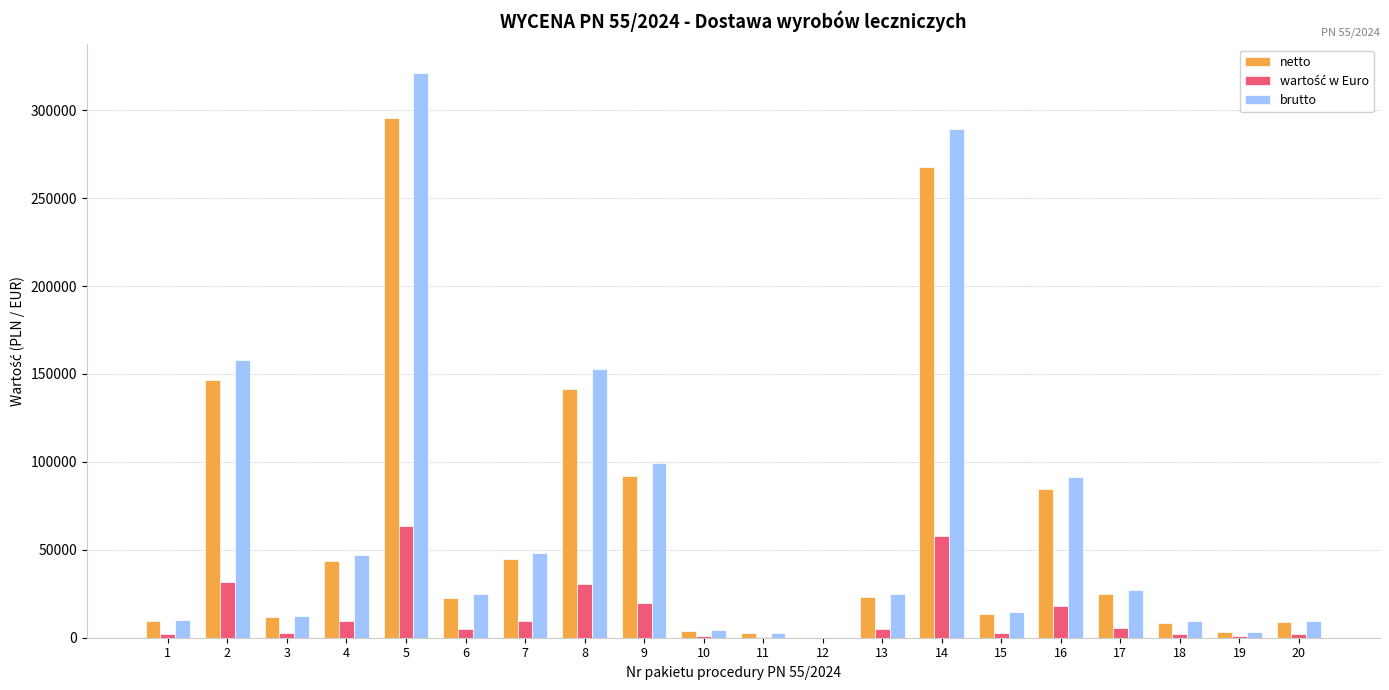

How many values in netto are above zero?

19